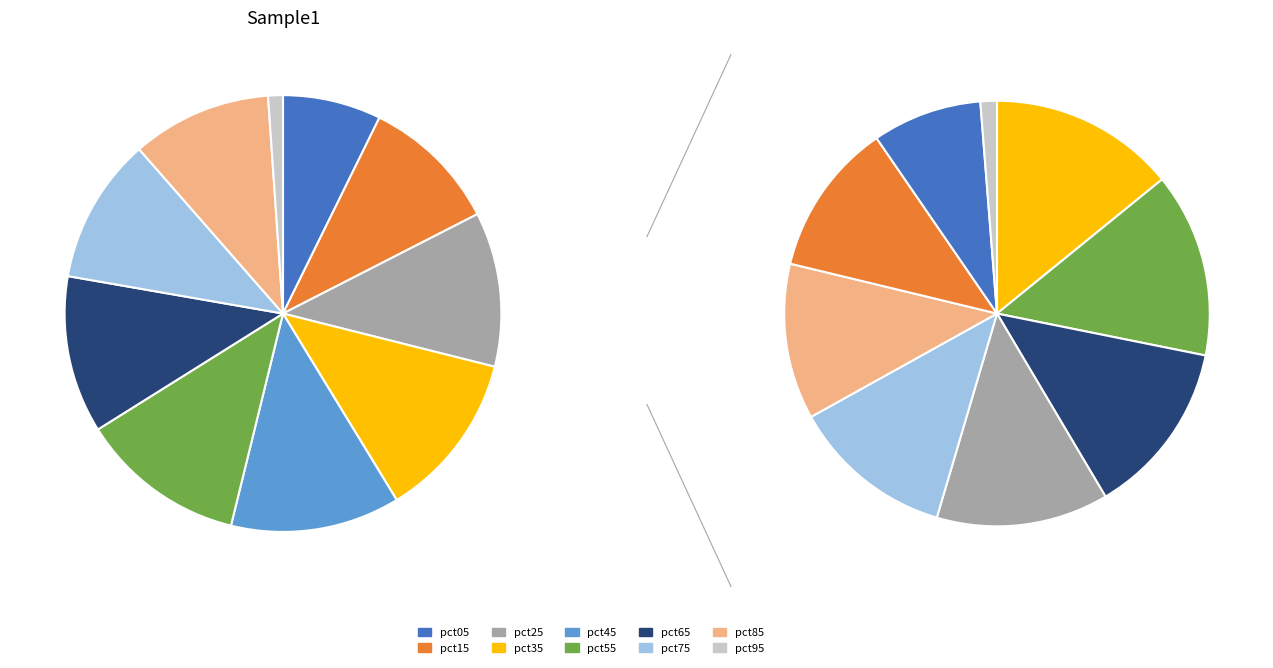

Which slice is the smallest?

pct95